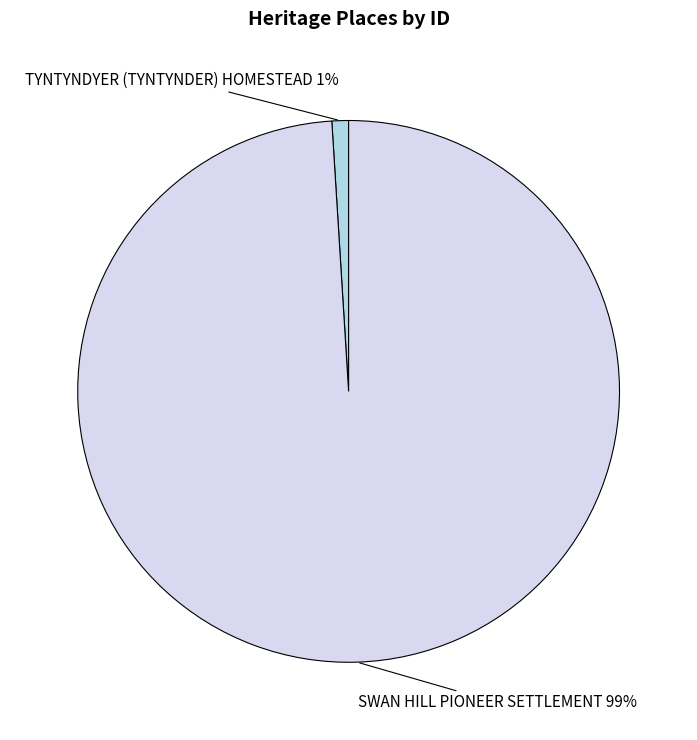

Is it true that TYNTYNDYER (TYNTYNDER) HOMESTEAD is 11% of the pie?

False